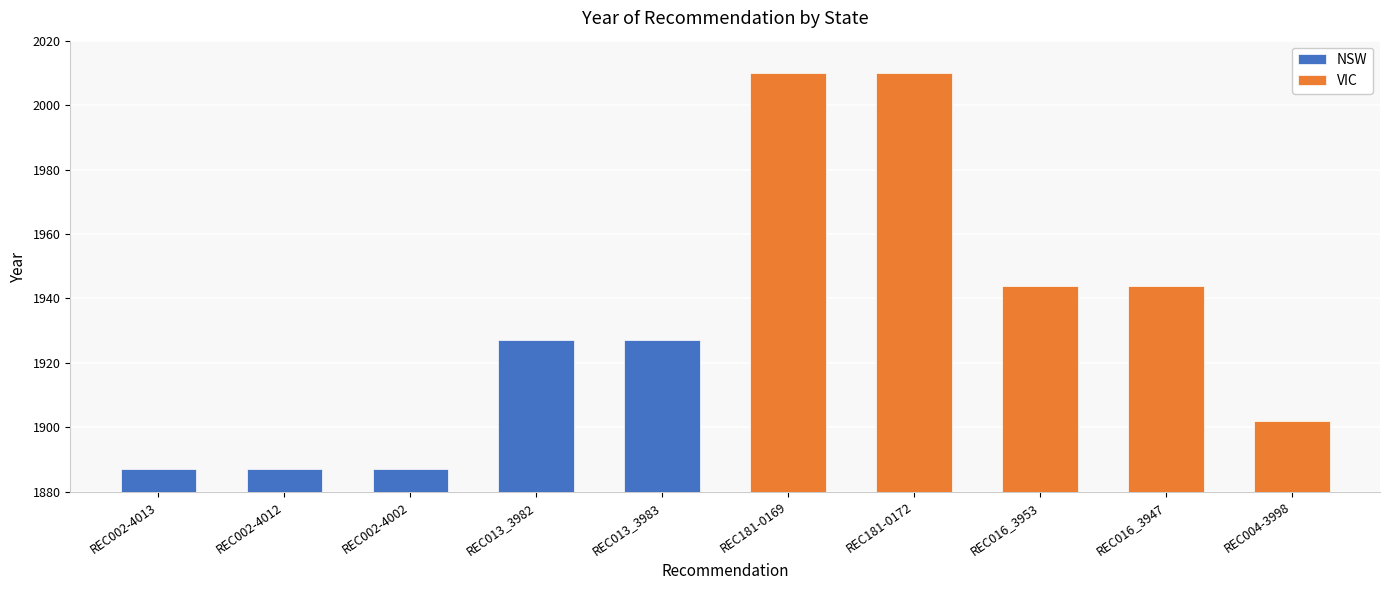

Is it true that NSW equals 1927 at REC013_3983?

True